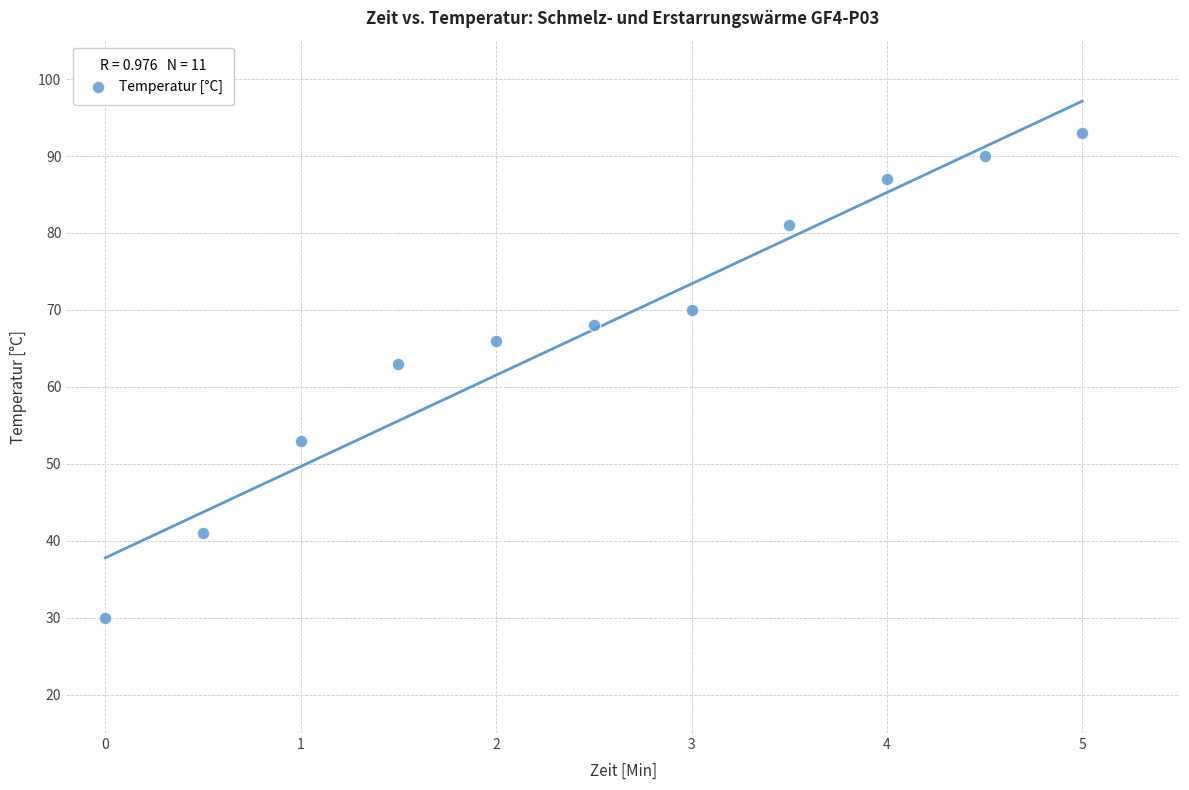

What Y value in the scatter plot is closest to 61?

63